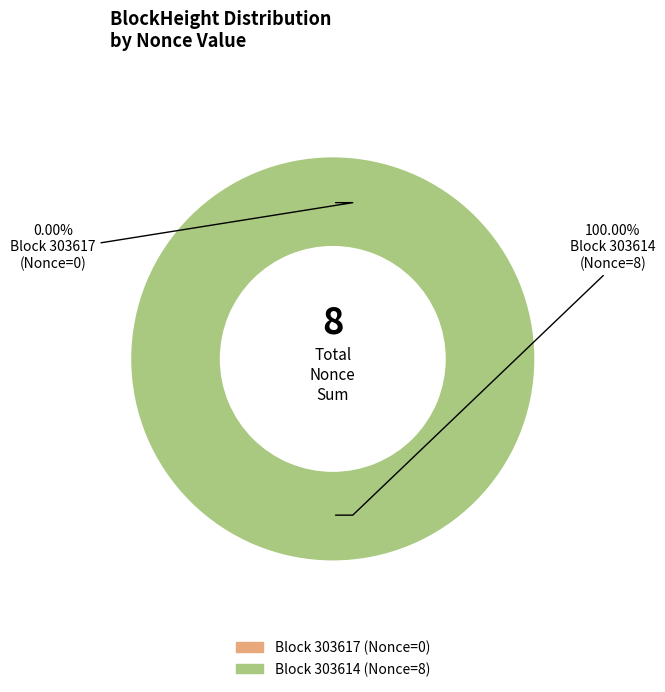

Does 303617 account for over 50% of the chart?

No